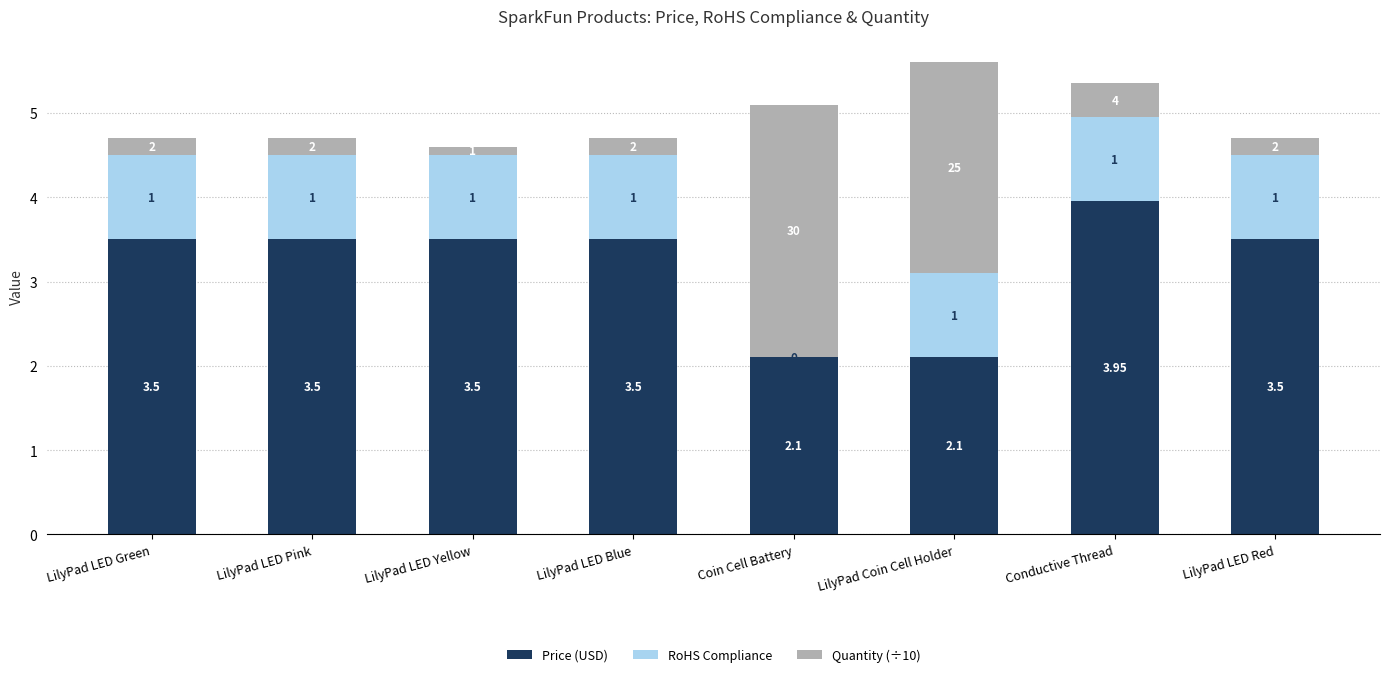

At which label does Price (USD) reach its peak?

Conductive Thread